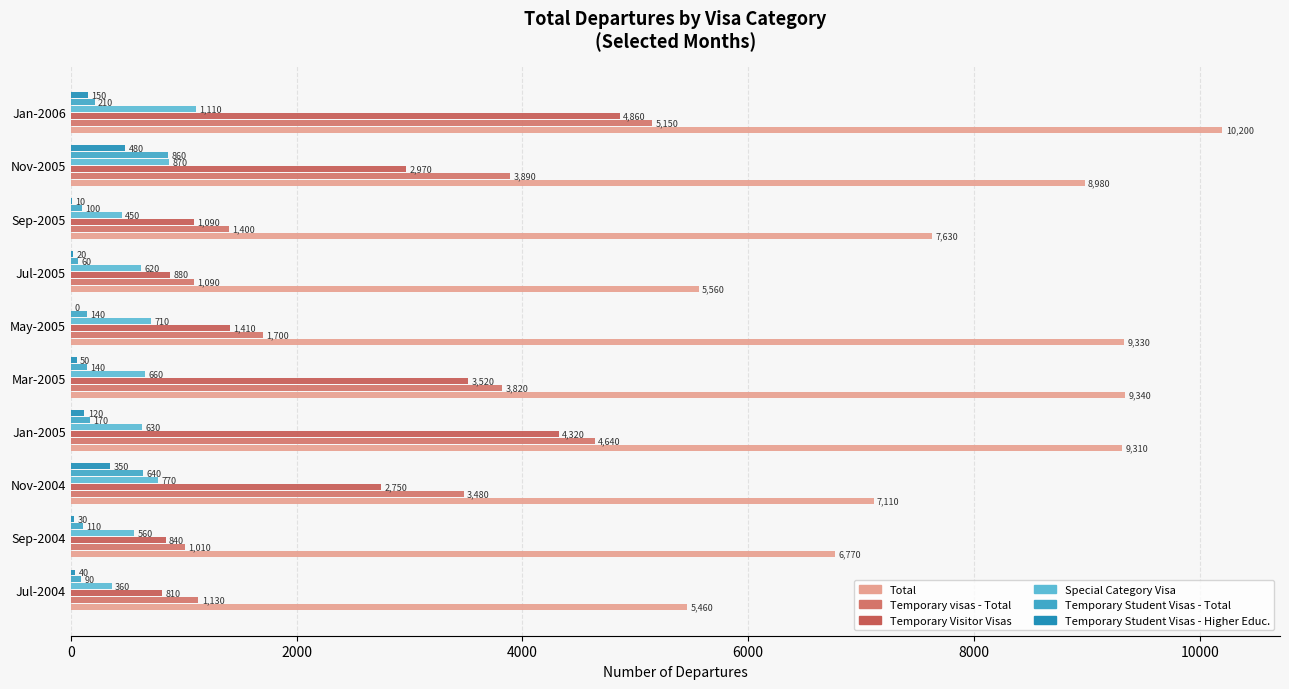

What are all the series names shown in the legend?

Total, Temporary visas - Total, Temporary Visitor Visas, Special Category Visa, Temporary Student Visas - Total, Temporary Student Visas - Higher Educ.